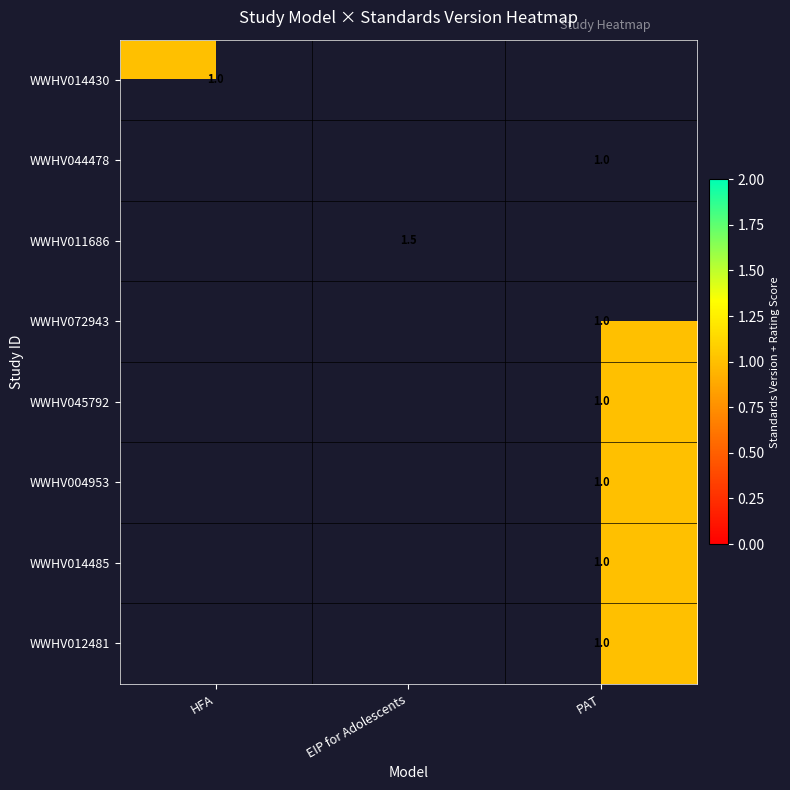

Is it true that WWHV044478 equals 1.0 at PAT?

True